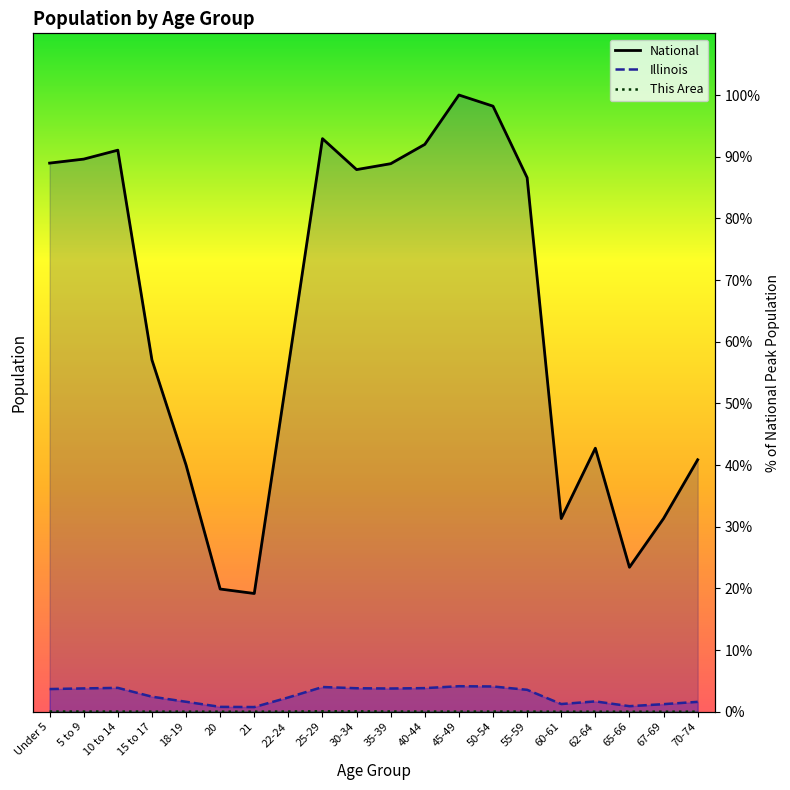

Where is the first local maximum for This Area?

10 to 14